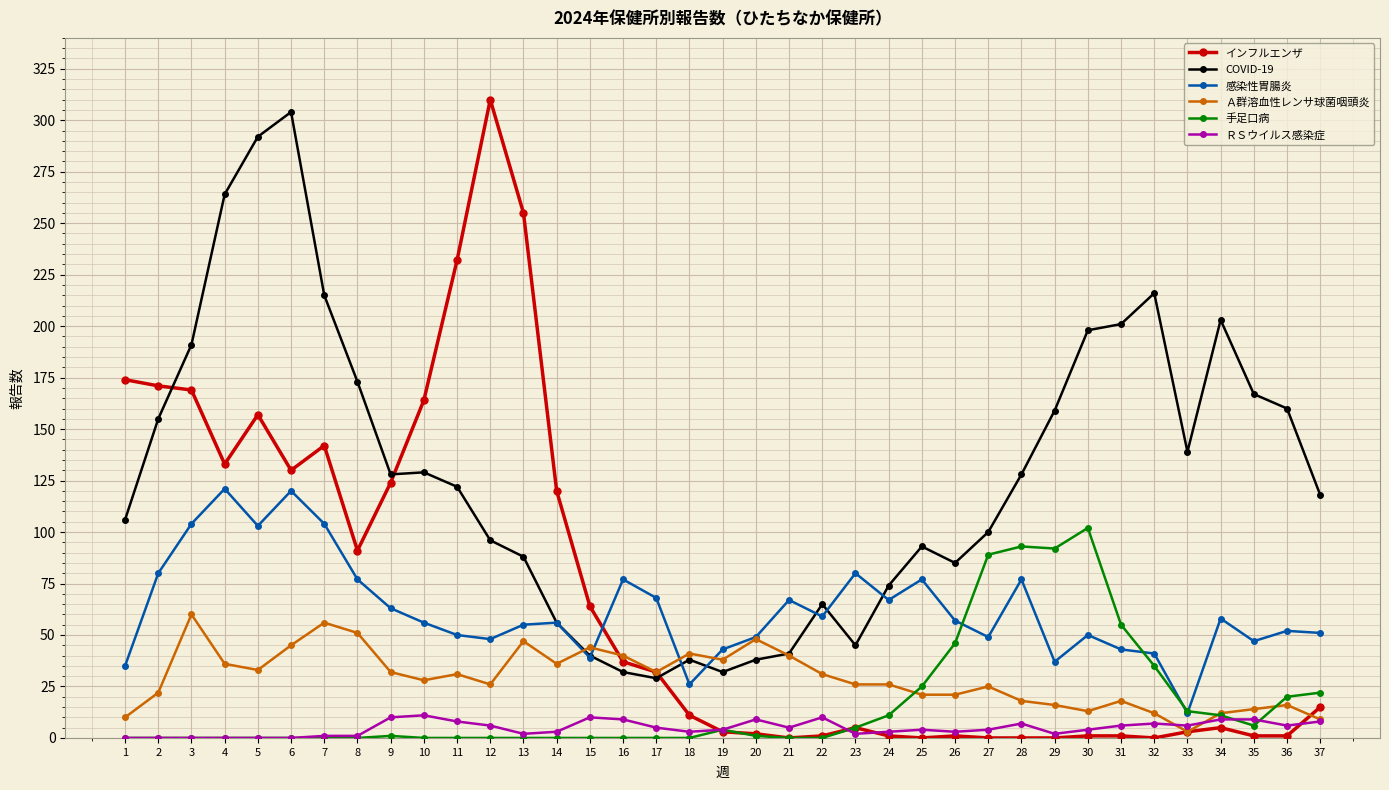

True or false: ＲＳウイルス感染症 has a value of 10 at 22.

True